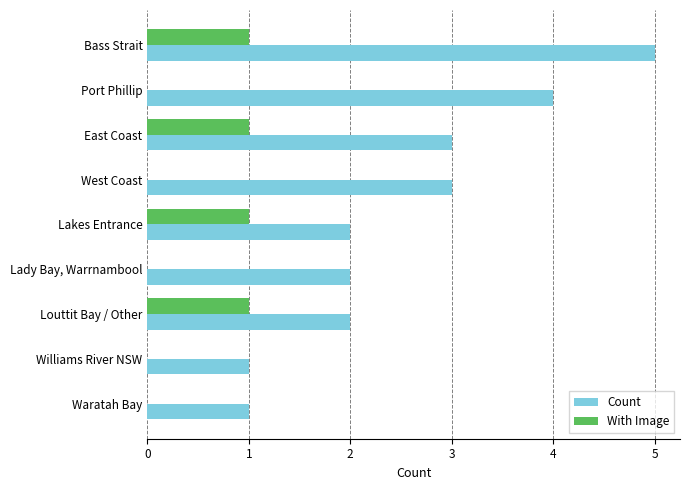

How many Count values are between 2 and 3?

5